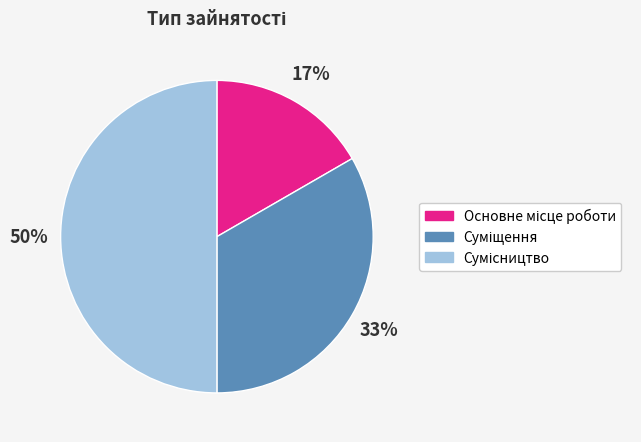

To the nearest percent, what is the difference between the largest and smallest slice percentages?

33%